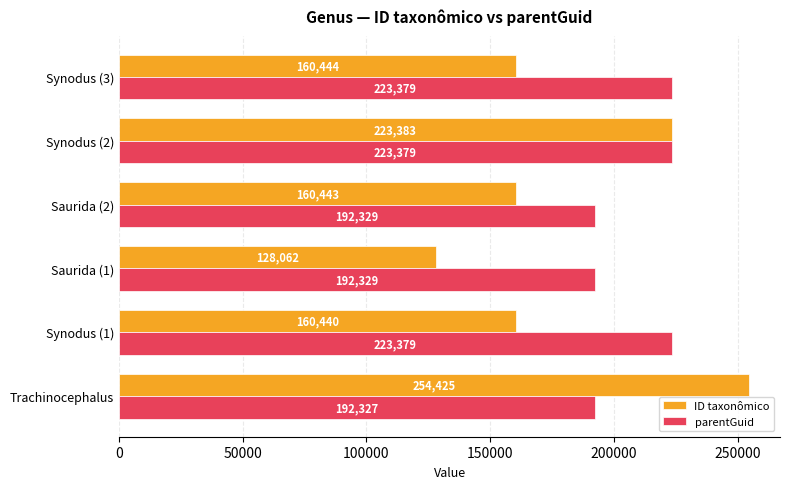

The value of ID taxonômico at Trachinocephalus is 359274. True or false?

False